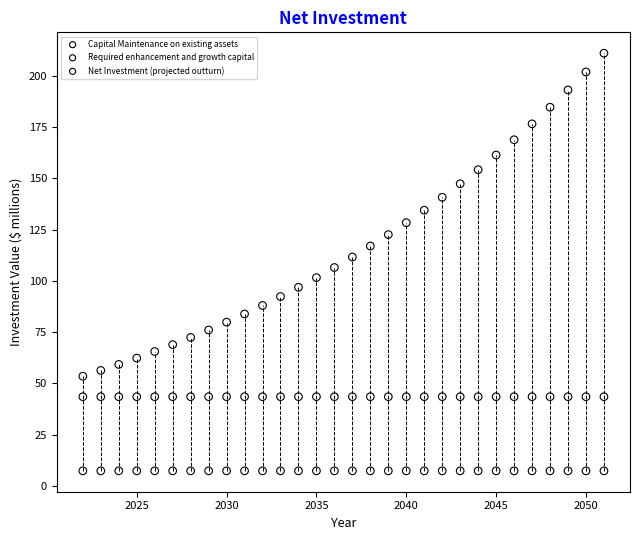

Which series reaches the maximum Y coordinate?

Net Investment (projected outturn)